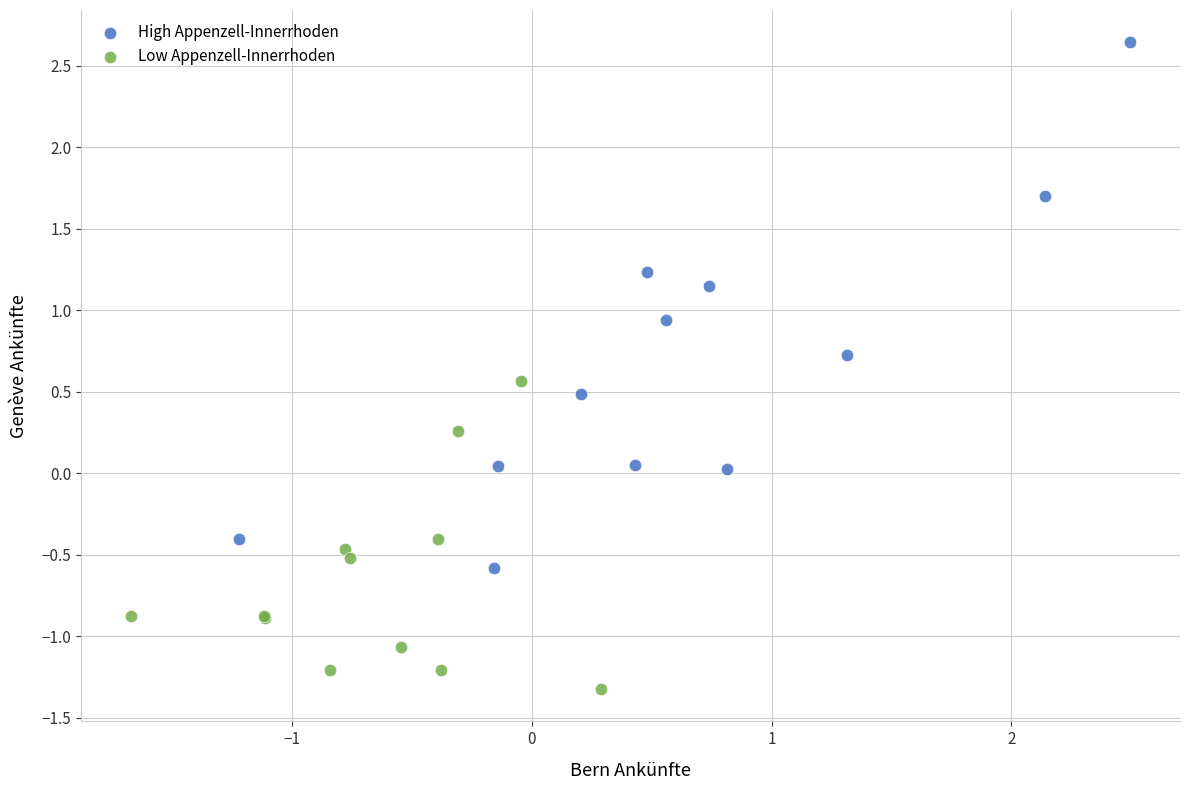

Which series has the largest Y range (max minus min)?

High Appenzell-Innerrhoden